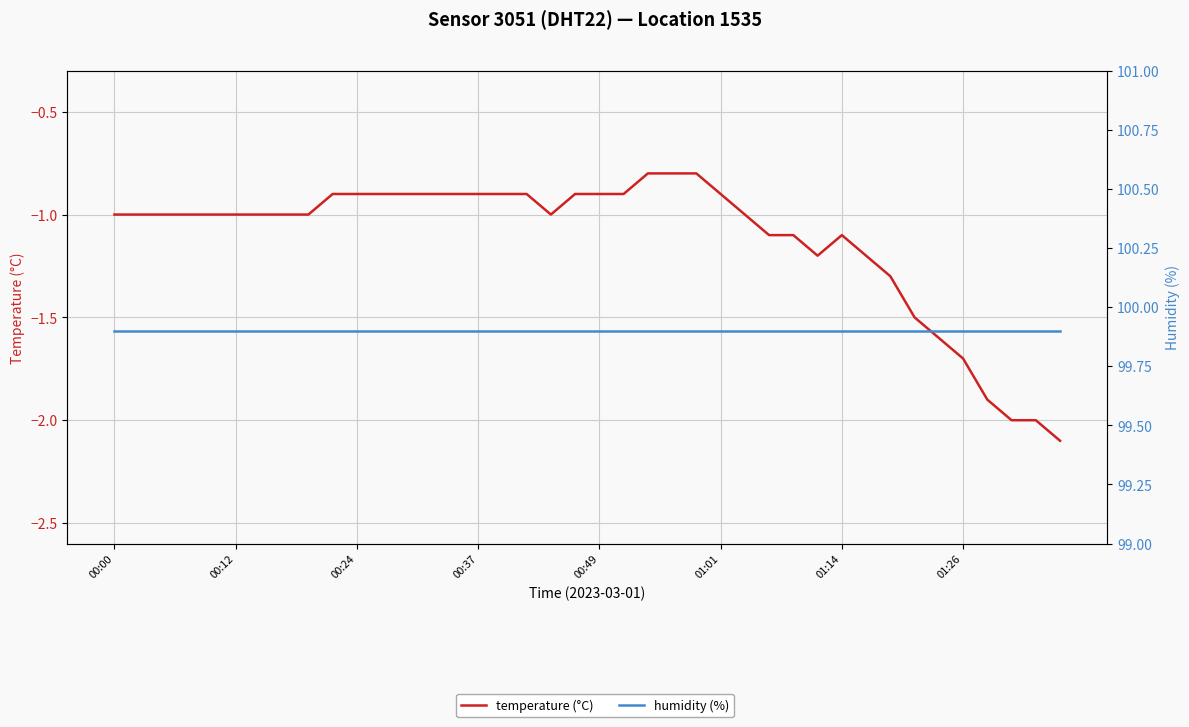

Is the value of temperature (°C) at 16 greater than the value of humidity (%) at 24?

No